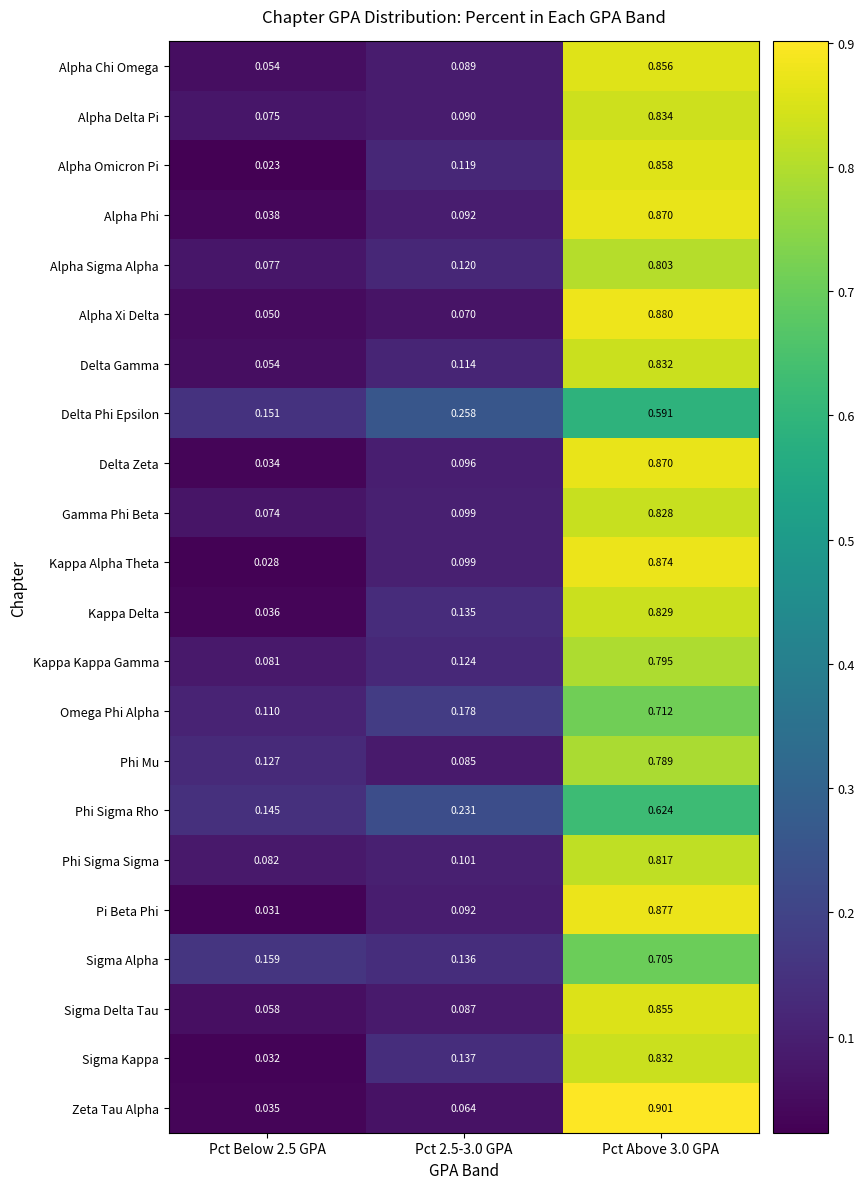

Which series has the largest range (max minus min)?

Zeta Tau Alpha